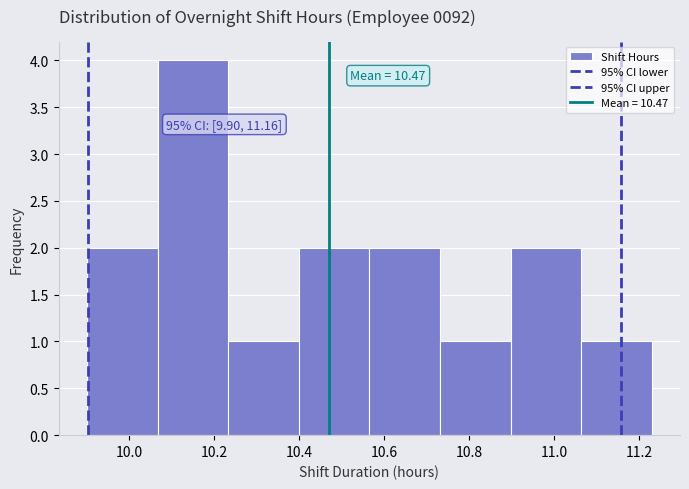

Over which range of the x-axis is the bar tallest?

10.06 to 10.24